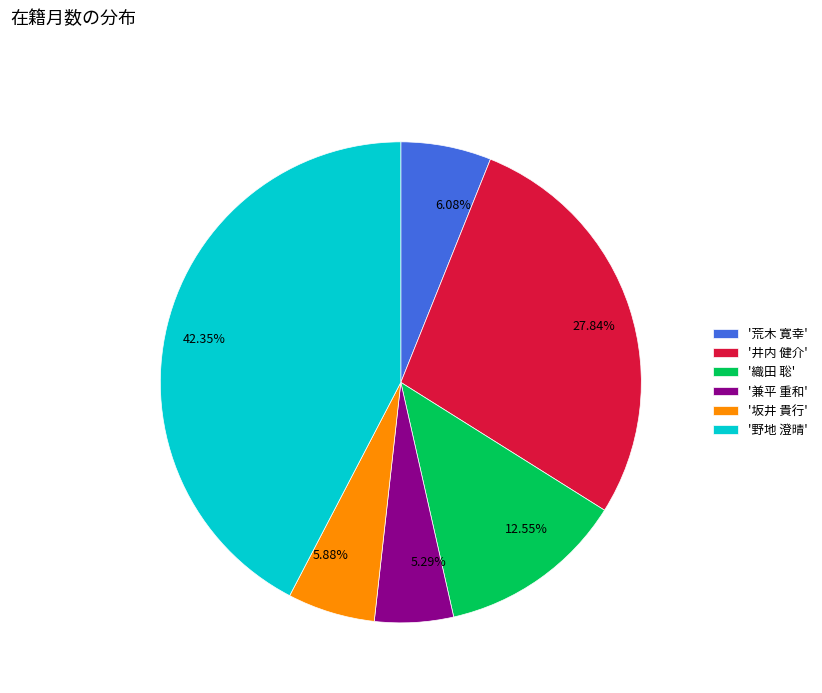

Combined, do 5.88% and 12.55% account for over 50%?

No